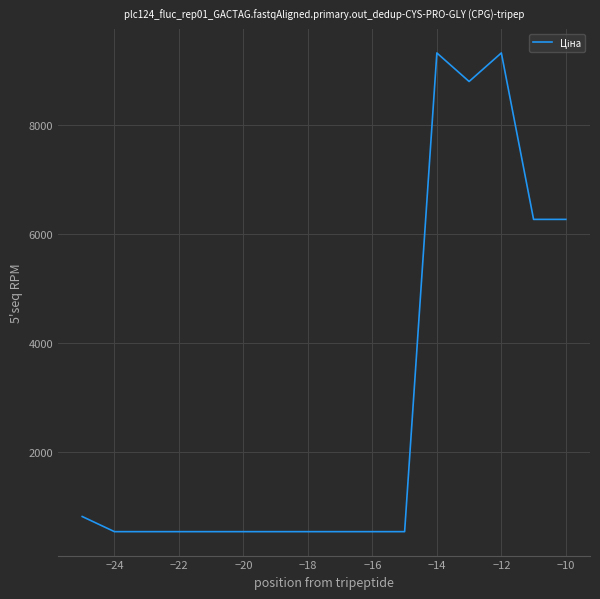

What is the minimum value shown in the chart?

535.4